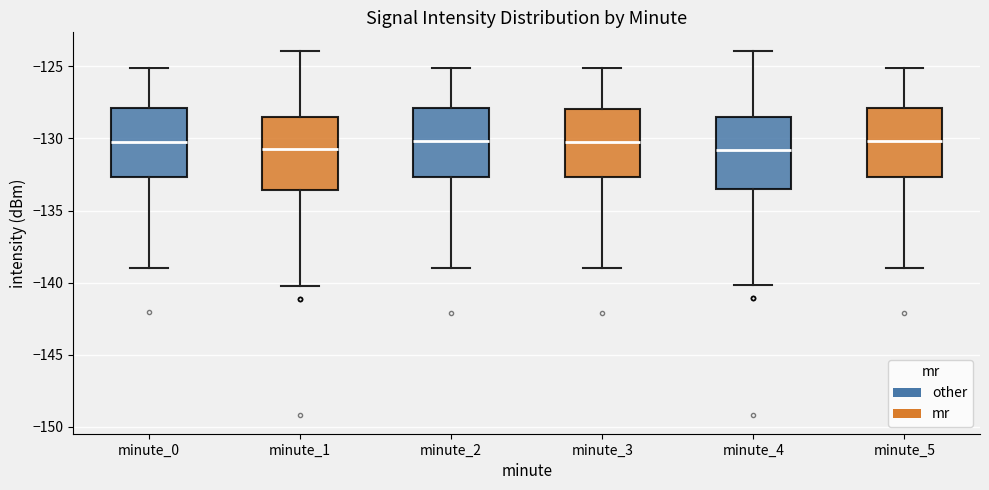

Where does the lower whisker of the box for minute_1 end on the y-axis? The values are not printed on the chart, so give them approximately, as read against the axis.

-140.0